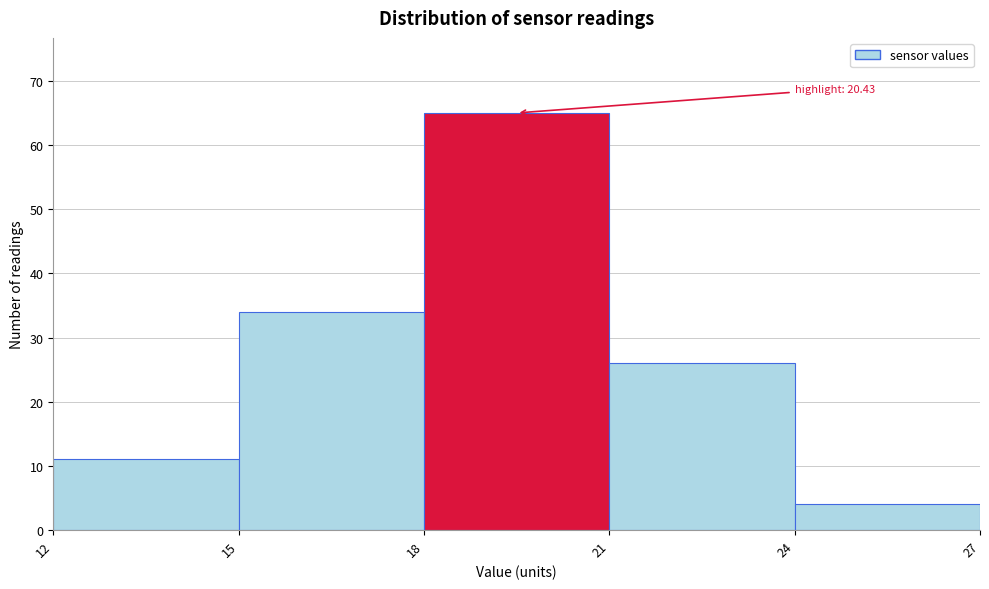

Over which range of the x-axis is the bar tallest?

18 to 21